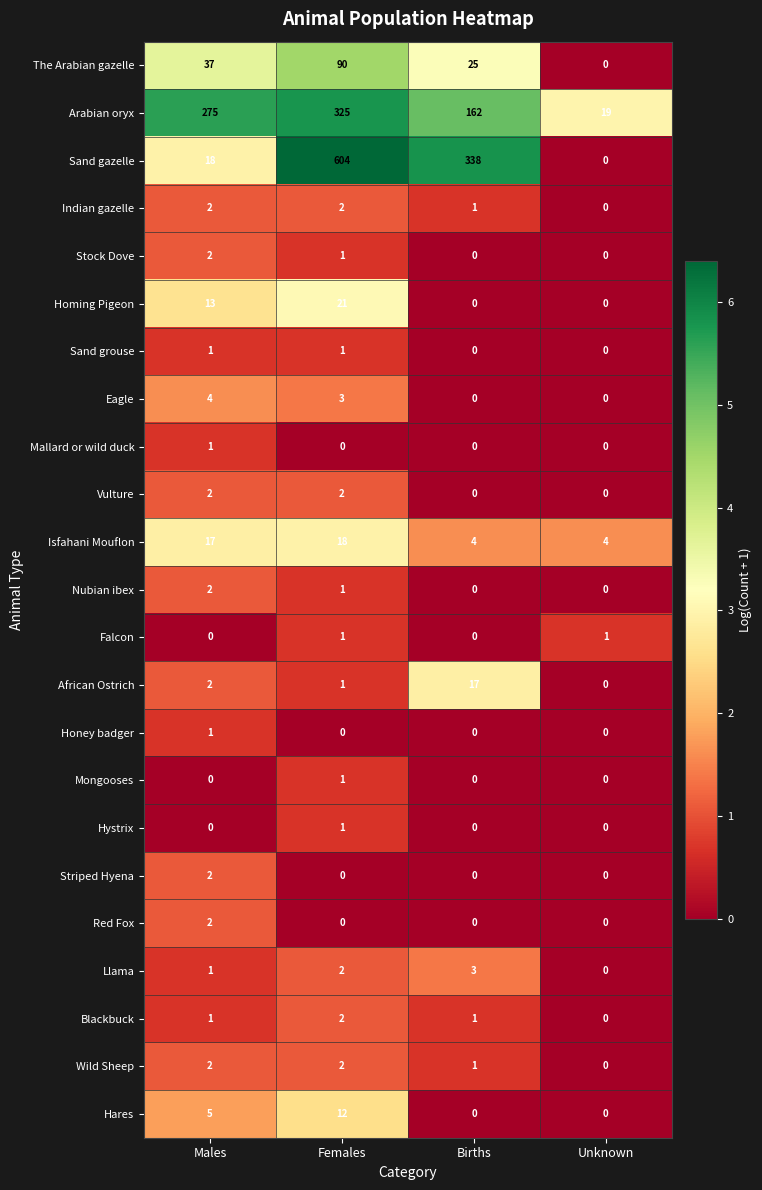

Which series has the widest spread of values?

Sand gazelle